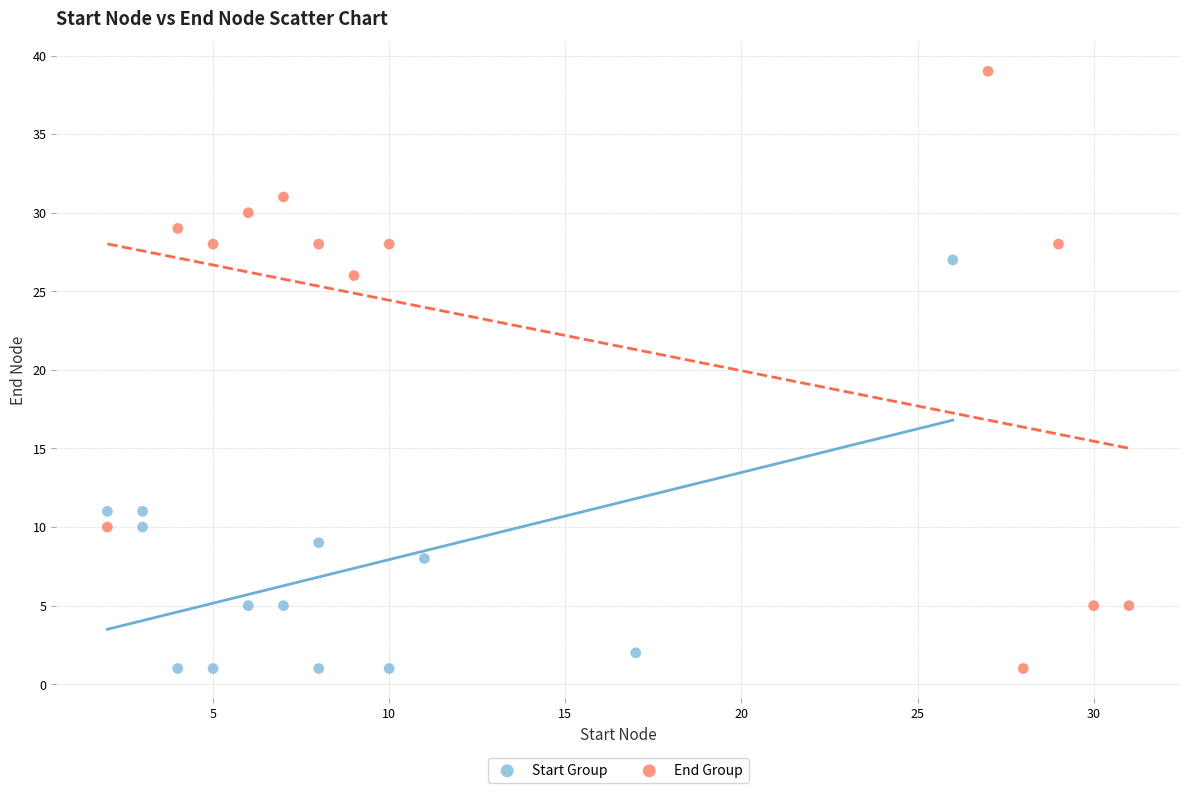

What are all the series names shown in the legend?

Start Group, End Group